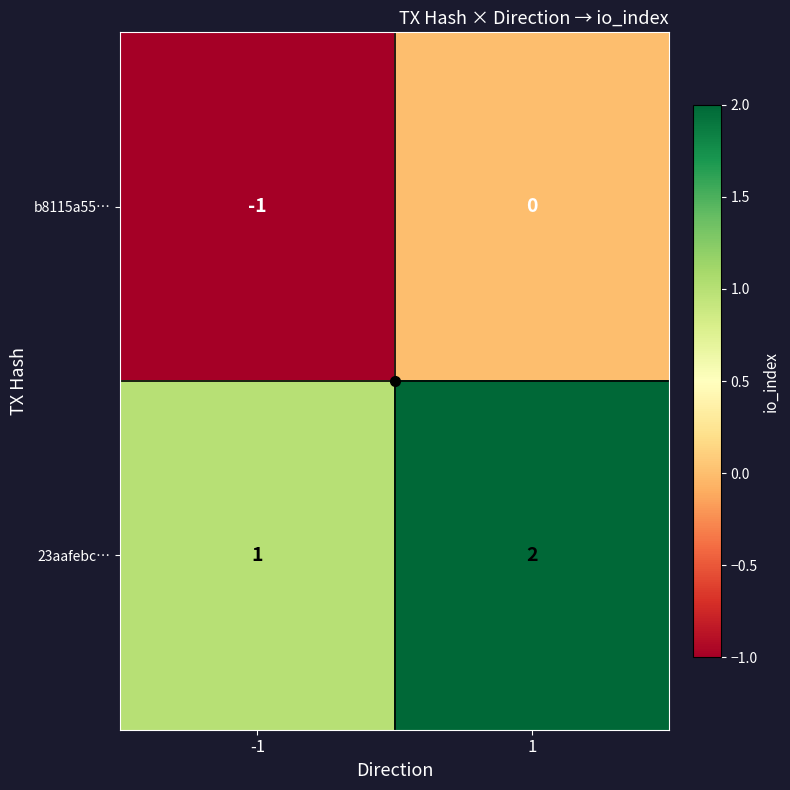

List the series in order of their overall mean, lowest first.

b8115a55…, 23aafebc…